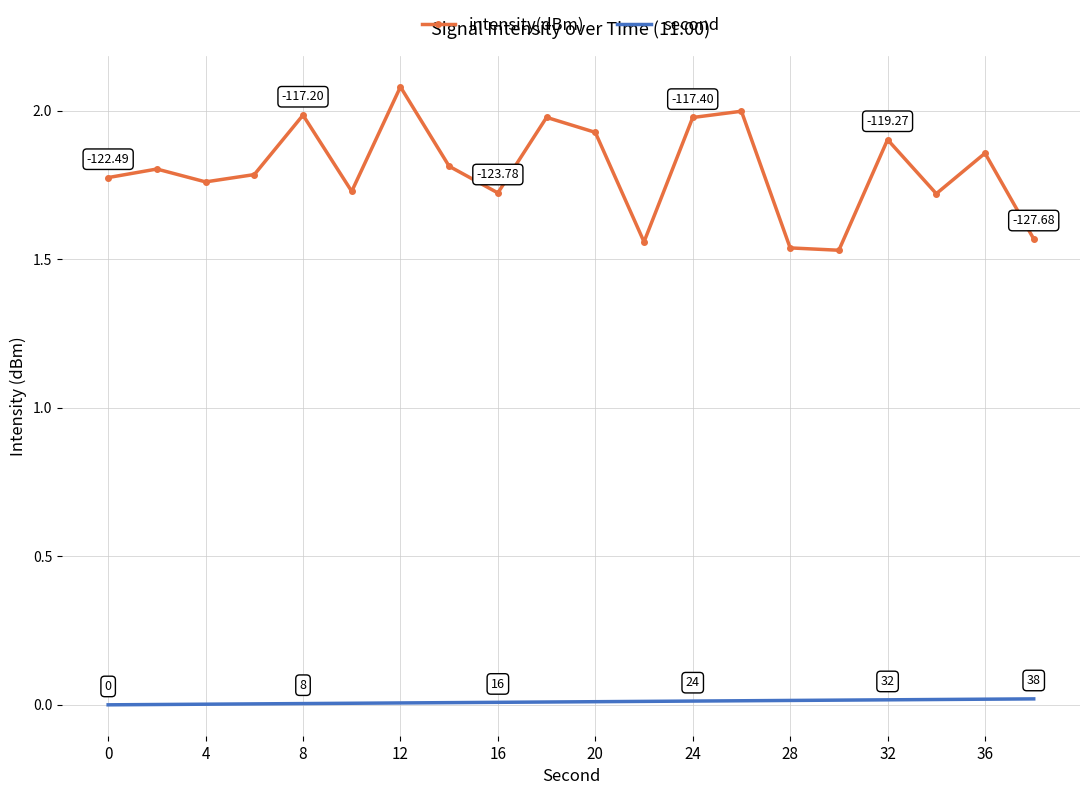

Count the number of categories in the chart.

20